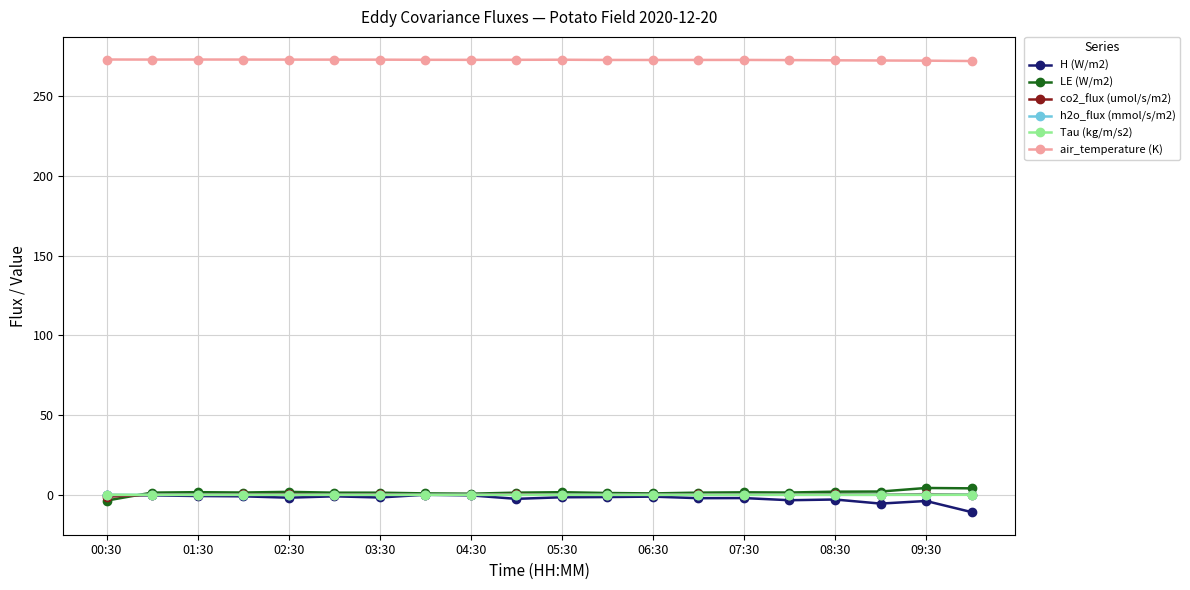

True or false: air_temperature (K) and h2o_flux (mmol/s/m2) intersect in this chart.

False